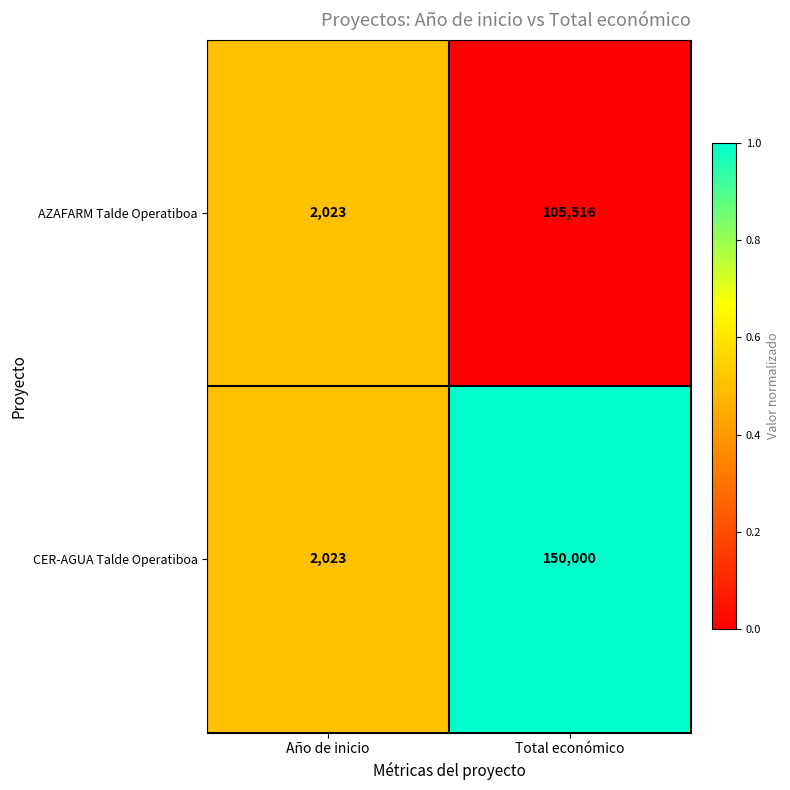

At Total económico, list the series in order from largest to smallest.

CER-AGUA Talde Operatiboa, AZAFARM Talde Operatiboa